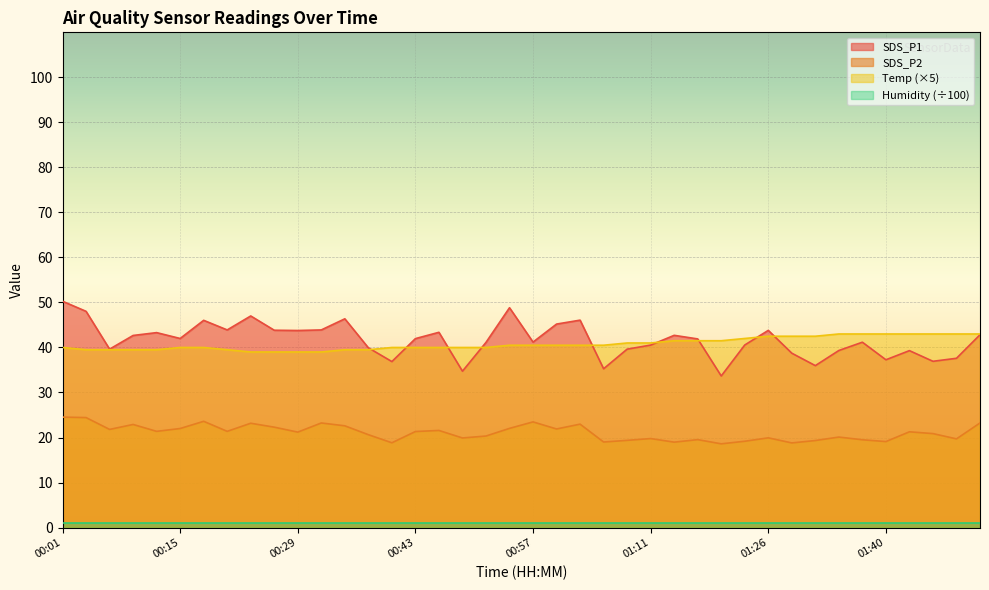

True or false: SDS_P2 and Temp cross at least once.

False